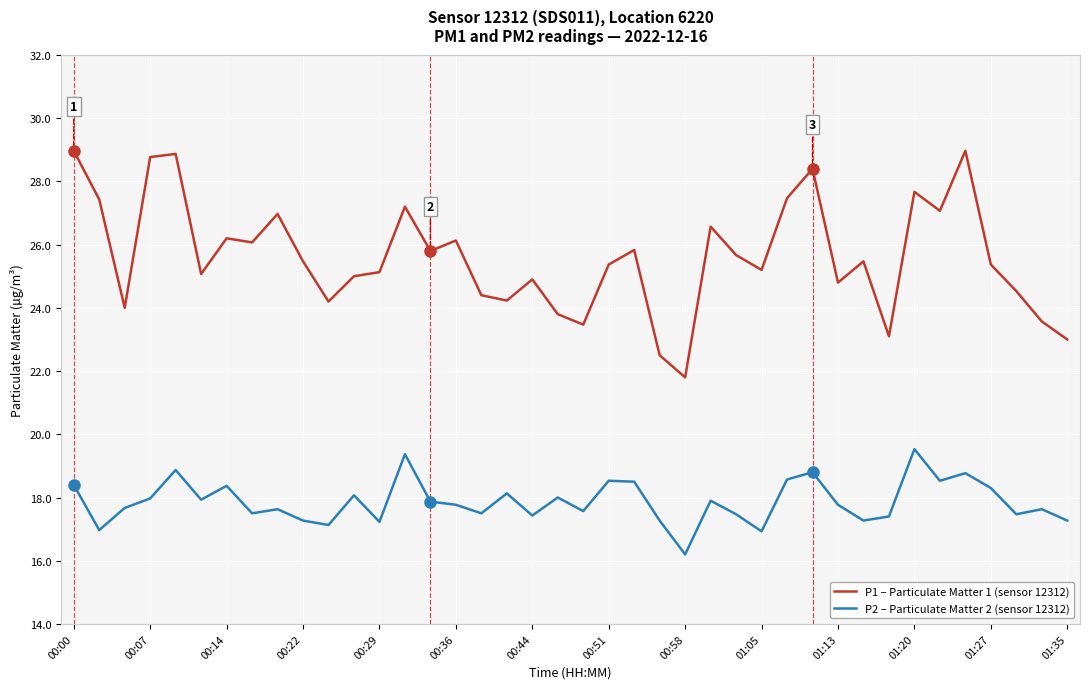

What is the maximum value shown in the chart?

29.0